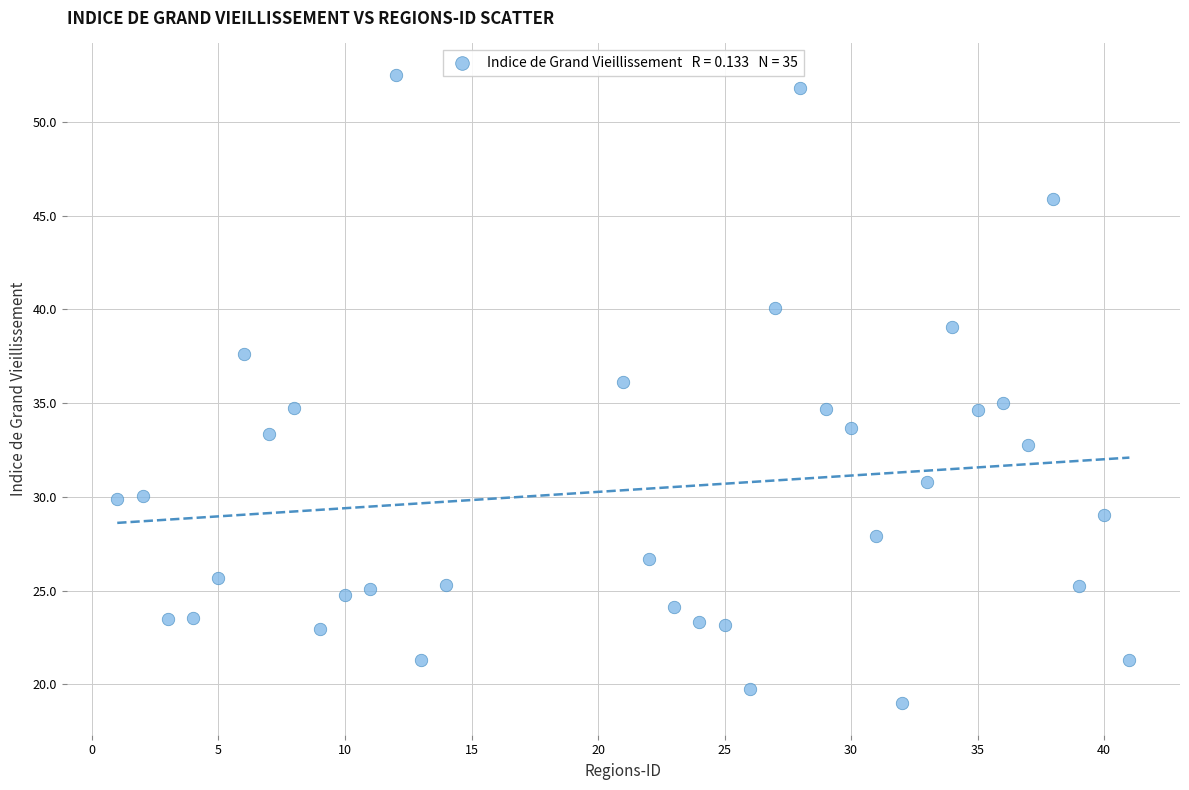

What is the range of X values (max minus min)?

40.0